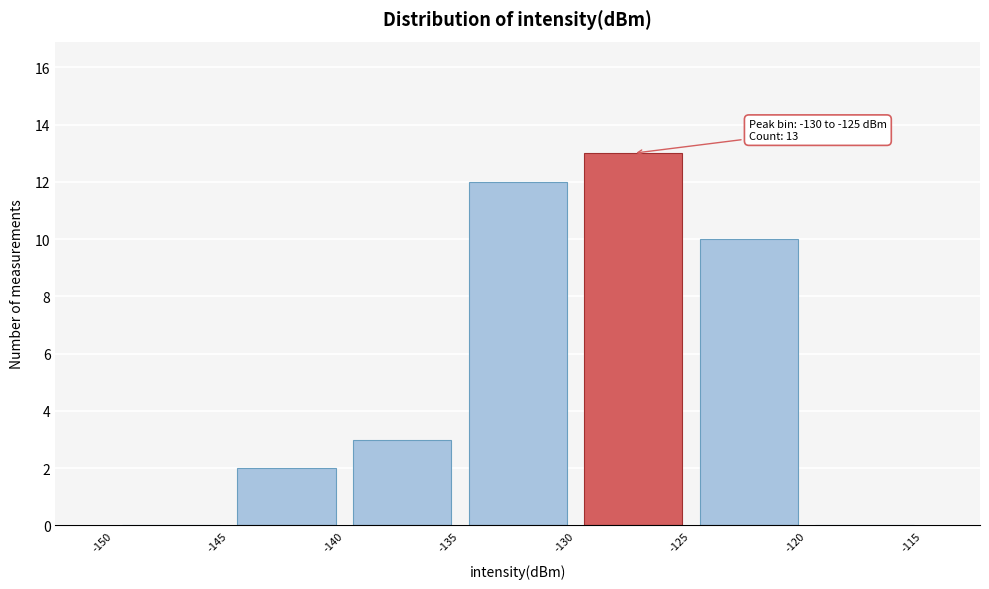

Which range on the x-axis has the tallest bar?

-130 to -125